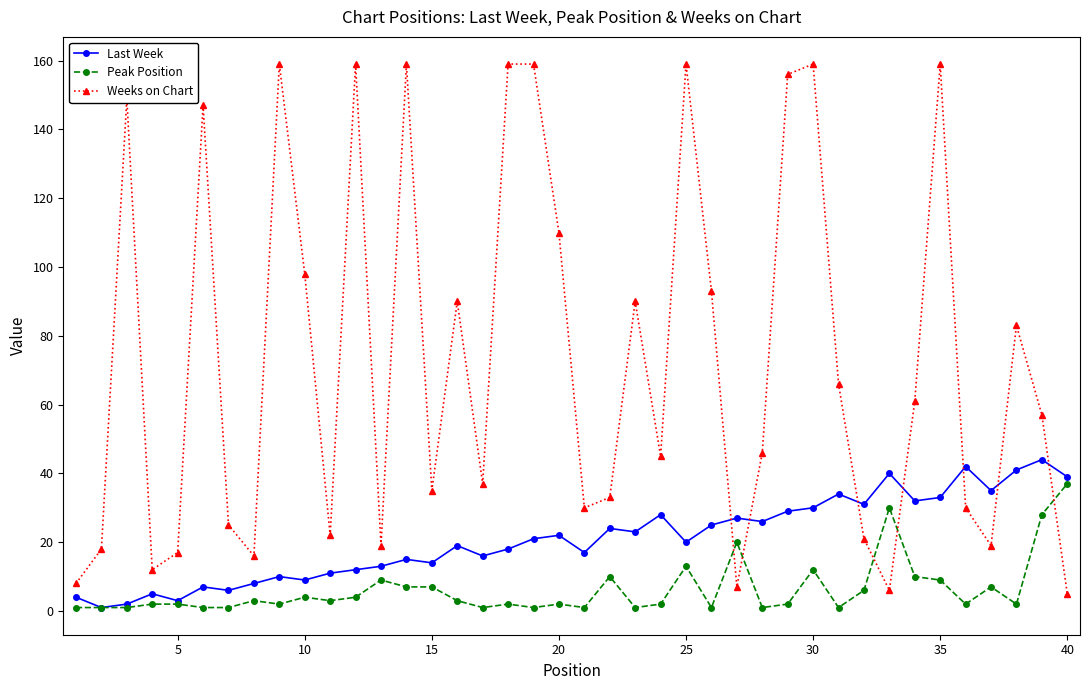

Which series has the largest total across all categories?

Weeks on Chart